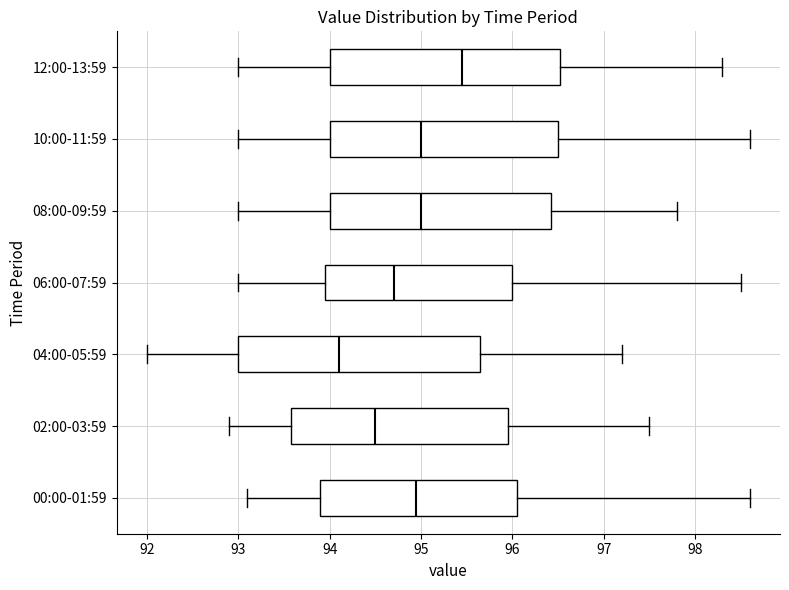

Which box's median line is the furthest to the right?

12:00-13:59